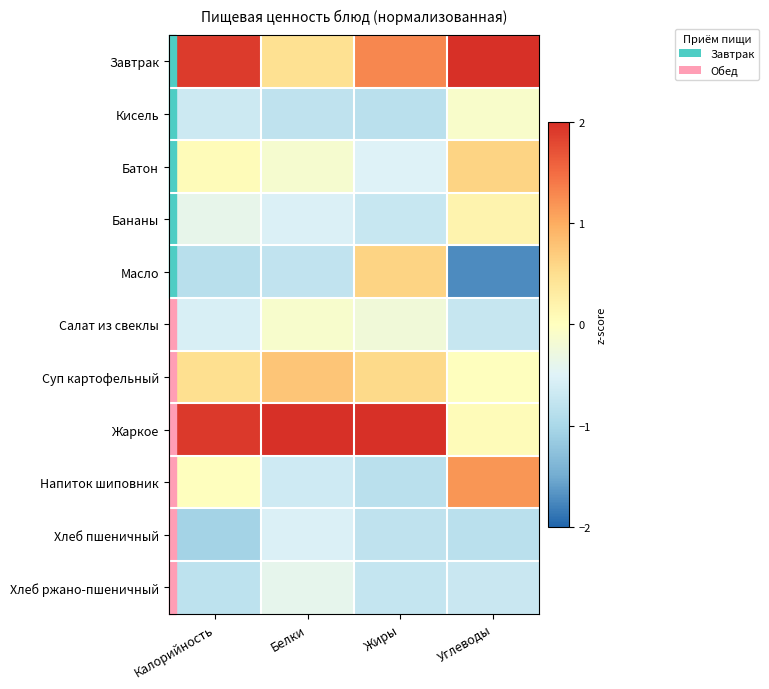

Reading right to left, extract all data points from this chart.

Завтрак: Углеводы=2.1	Жиры=1.3	Белки=0.5	Калорийность=1.9
Кисель: Углеводы=-0.1	Жиры=-0.9	Белки=-0.8	Калорийность=-0.7
Батон: Углеводы=0.6	Жиры=-0.5	Белки=-0.2	Калорийность=0.1
Бананы: Углеводы=0.2	Жиры=-0.7	Белки=-0.5	Калорийность=-0.4
Масло: Углеводы=-1.7	Жиры=0.6	Белки=-0.8	Калорийность=-0.9
Салат из свеклы: Углеводы=-0.7	Жиры=-0.2	Белки=-0.1	Калорийность=-0.6
Суп картофельный: Углеводы=0.0	Жиры=0.6	Белки=0.8	Калорийность=0.5
Жаркое: Углеводы=0.0	Жиры=2.3	Белки=2.8	Калорийность=1.9
Напиток шиповник: Углеводы=1.2	Жиры=-0.9	Белки=-0.7	Калорийность=0.0
Хлеб пшеничный: Углеводы=-0.9	Жиры=-0.8	Белки=-0.5	Калорийность=-1.0
Хлеб ржано-пшеничный: Углеводы=-0.7	Жиры=-0.8	Белки=-0.4	Калорийность=-0.8